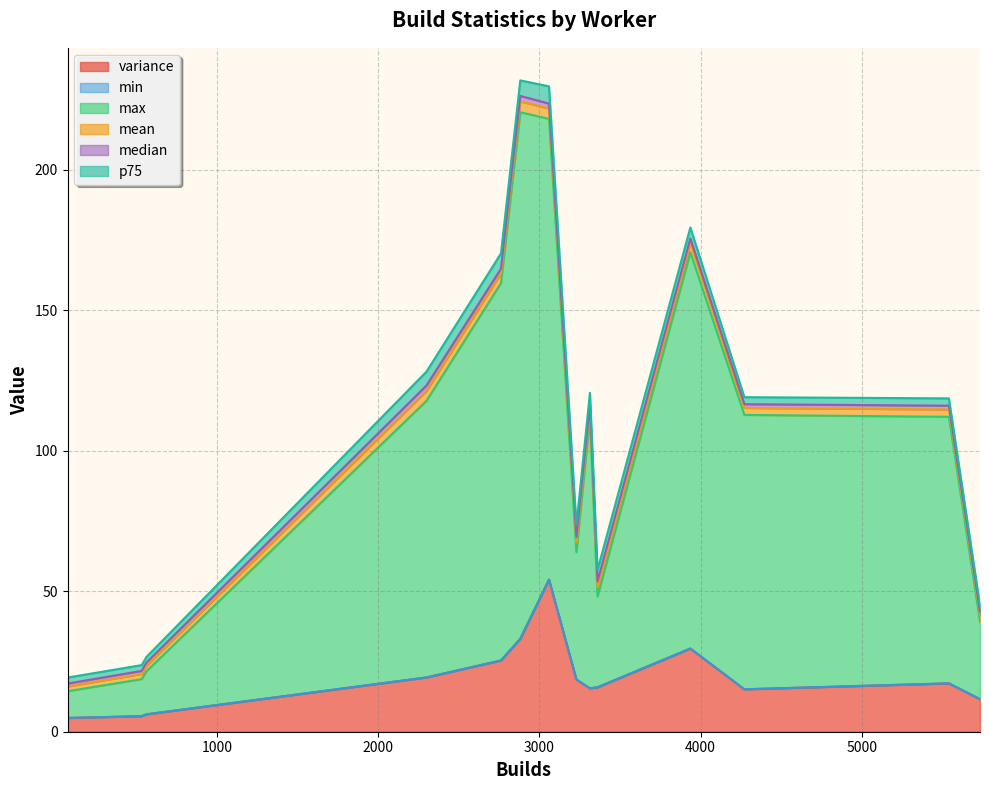

What are all the series names shown in the legend?

variance, min, max, mean, median, p75